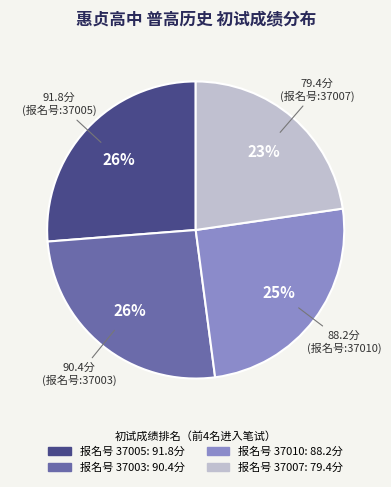

To the nearest percent, what is the average slice percentage?

25%